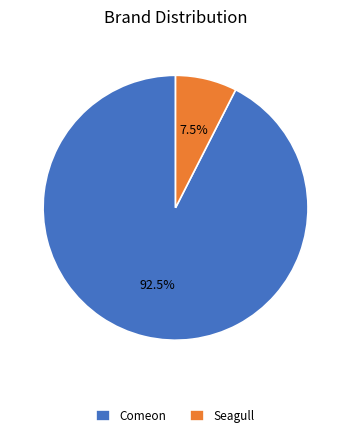

Count the number of slices in the pie.

2